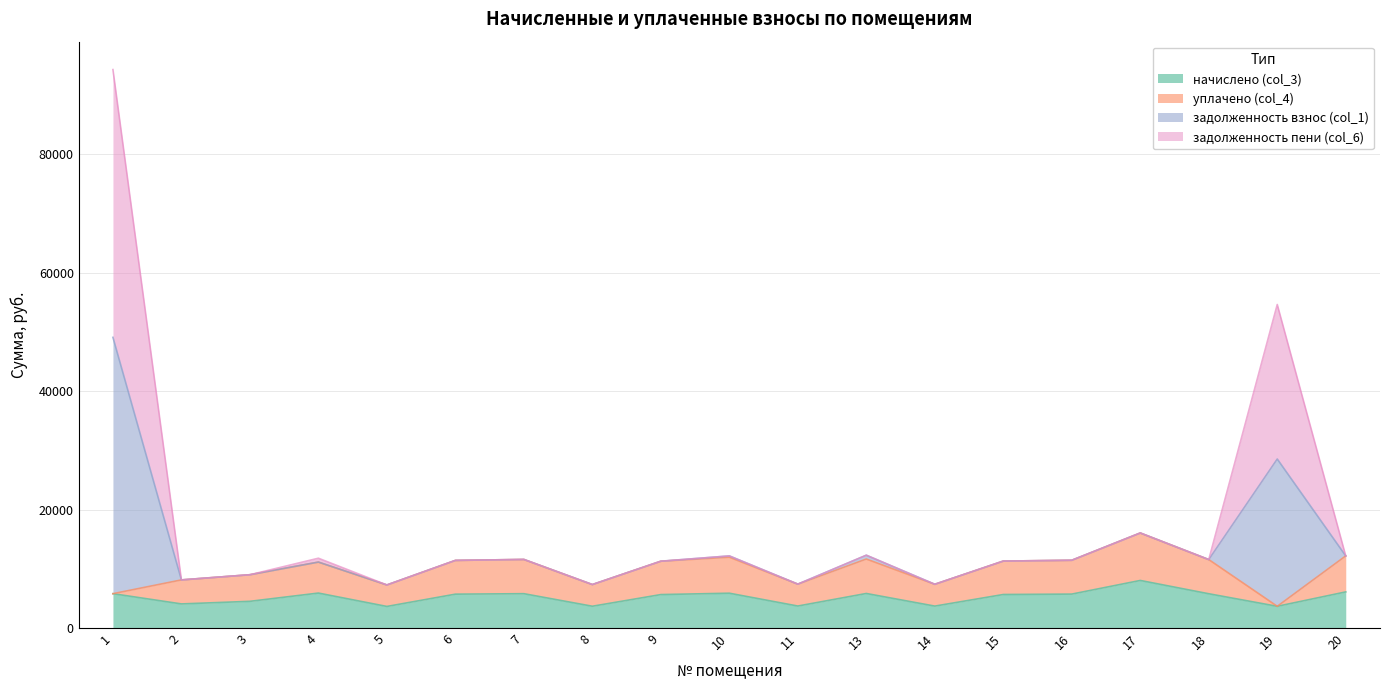

What is the sum of all начислено (col_3) values?

98576.5